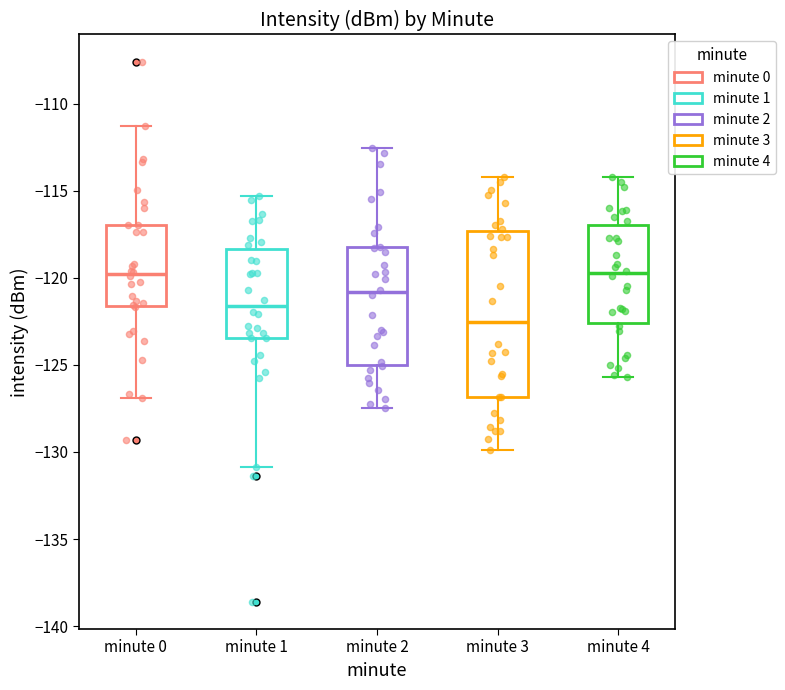

Reading left to right, transcribe this box plot: for each box, give where its median line is, the range the box spans, and where its two whiskers end, as read against the y-axis. The values are not printed on the chart, so give them approximately, as read against the axis.

minute 0: median -120.0, box -121.5 to -117.0, whiskers -127.0 to -111.5
minute 1: median -121.5, box -123.5 to -118.5, whiskers -131.0 to -115.5
minute 2: median -121.0, box -125.0 to -118.0, whiskers -127.5 to -112.5
minute 3: median -122.5, box -127.0 to -117.5, whiskers -130.0 to -114.0
minute 4: median -119.5, box -122.5 to -117.0, whiskers -125.5 to -114.0